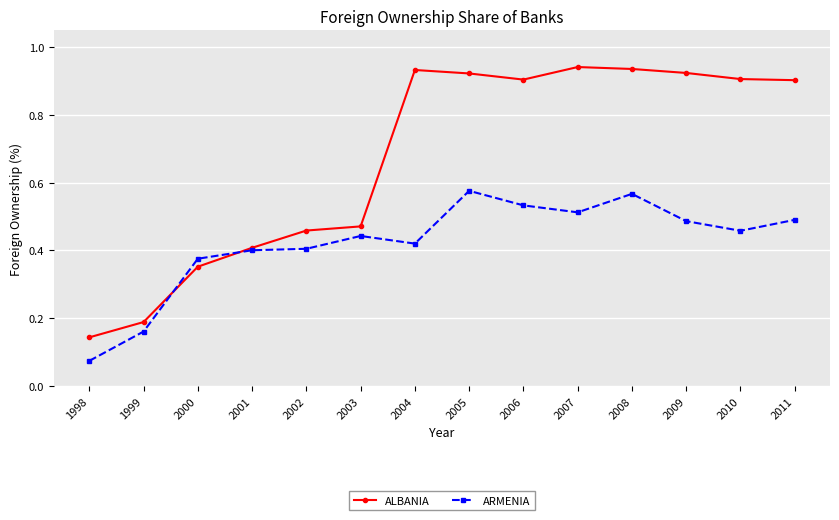

At how many categories does at least one series exceed 0?

14